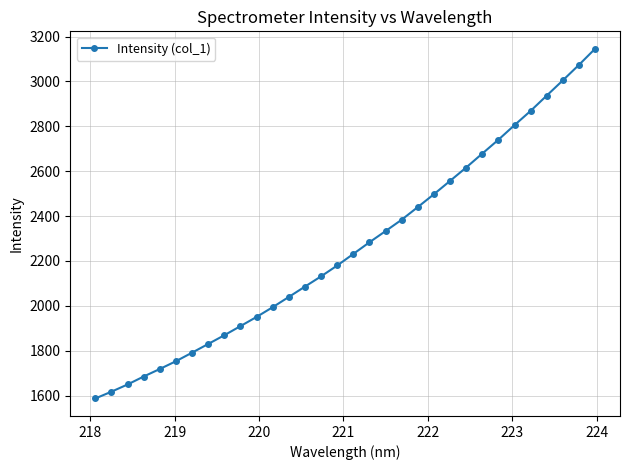

What is the value of the 18th point from the left?

2283.4